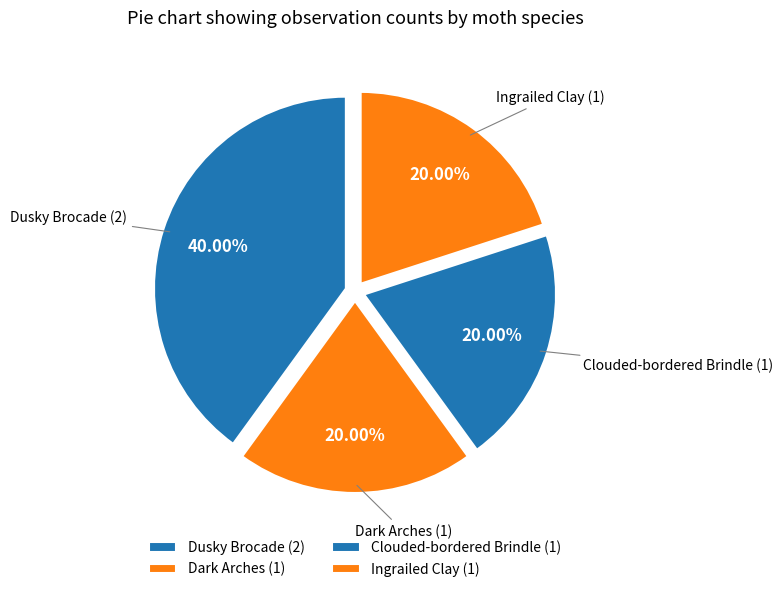

Which category has the biggest portion of the pie?

Dusky Brocade